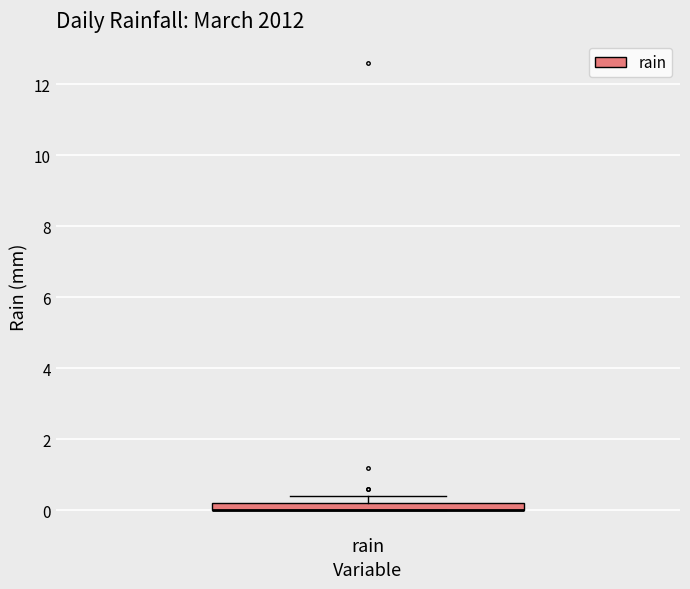

Where is the lower edge of the box for rain on the y-axis? The values are not printed on the chart, so give them approximately, as read against the axis.

0.0